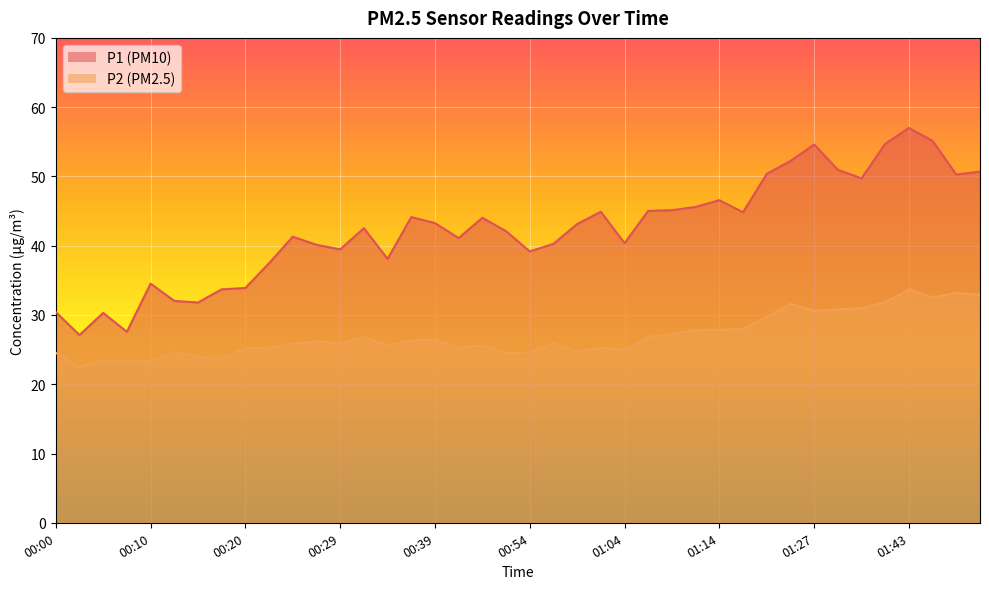

At how many categories does at least one series exceed 37?

31